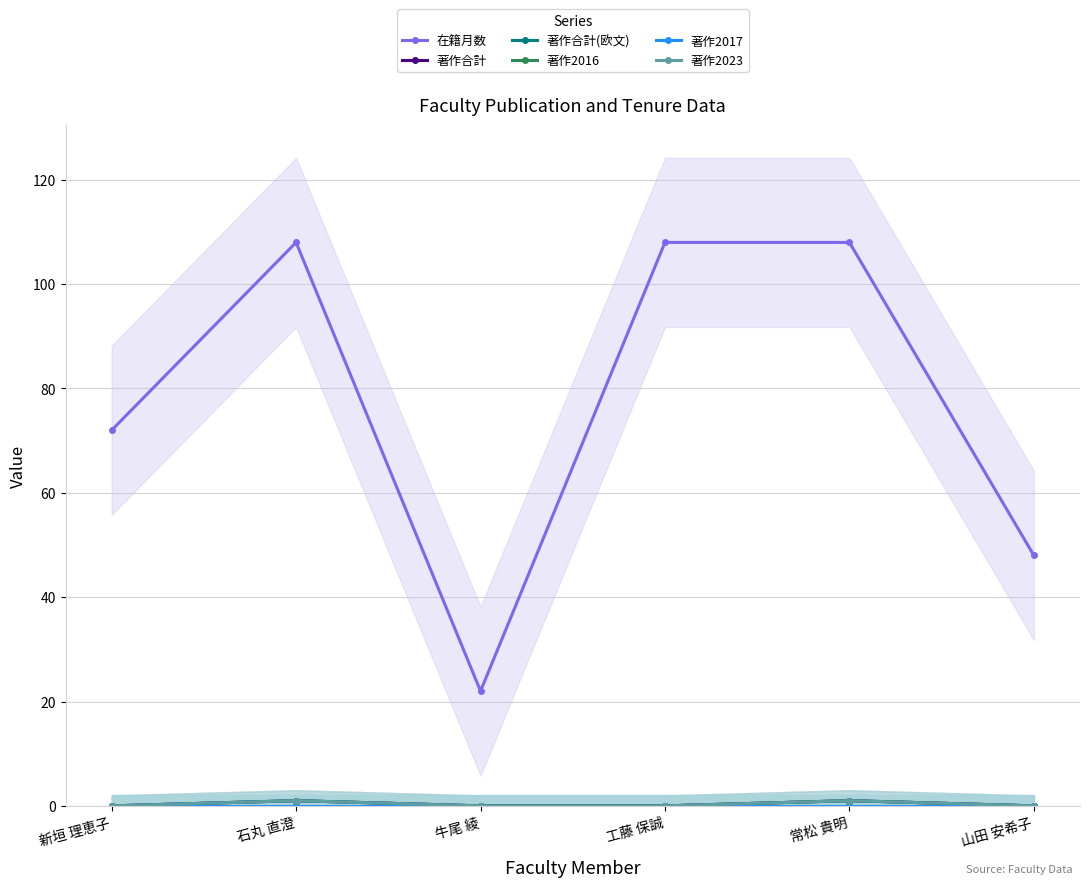

True or false: 著作合計(欧文) has a value of 0 at 牛尾 綾.

True